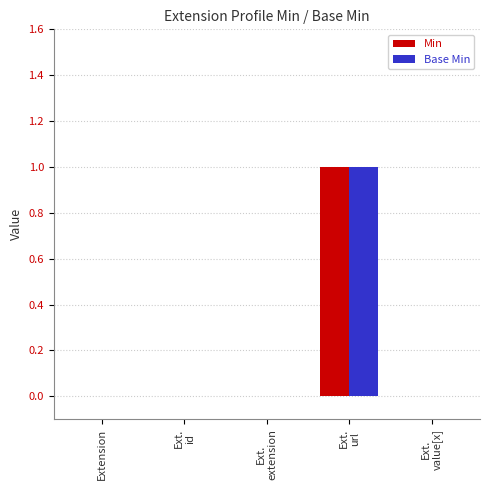

Count the number of categories in the chart.

5